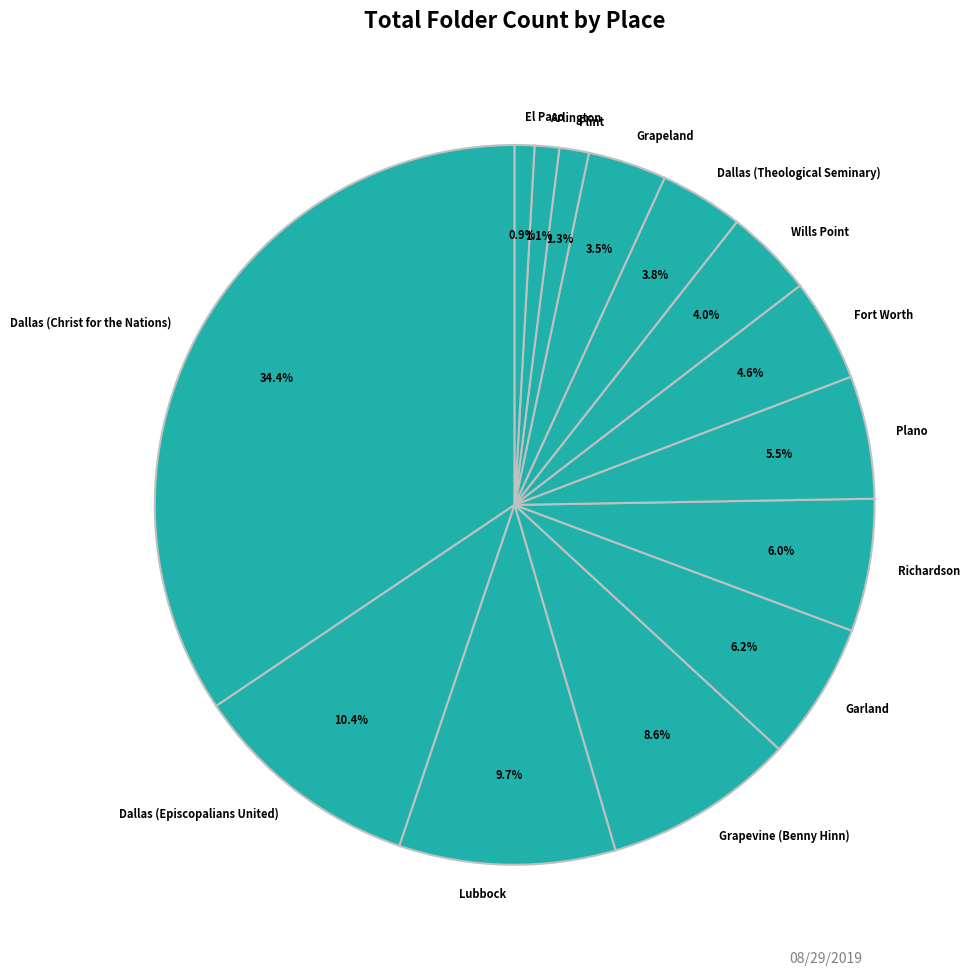

How many segments does this pie chart have?

14